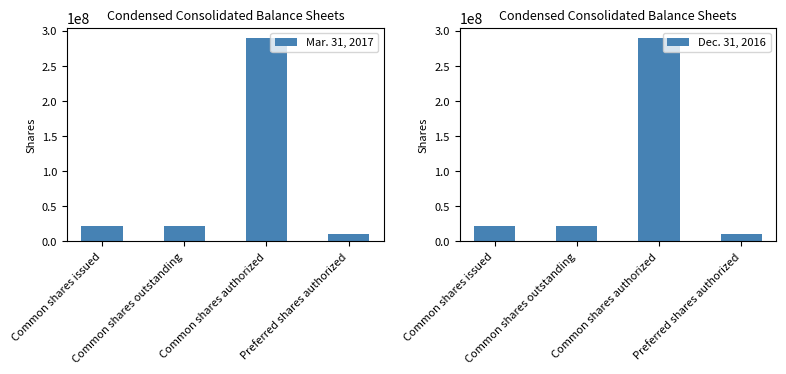

How many bars are there in each group?

2